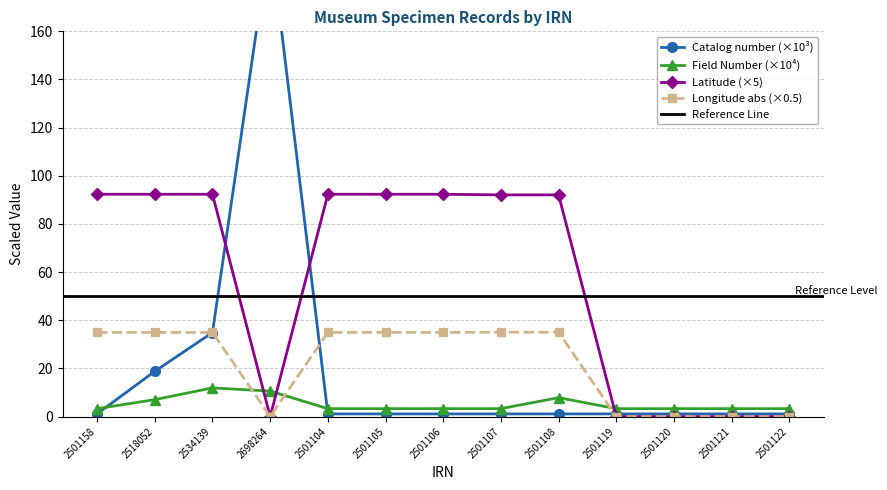

What is the difference between the highest and lowest values at 2501108?

91.0